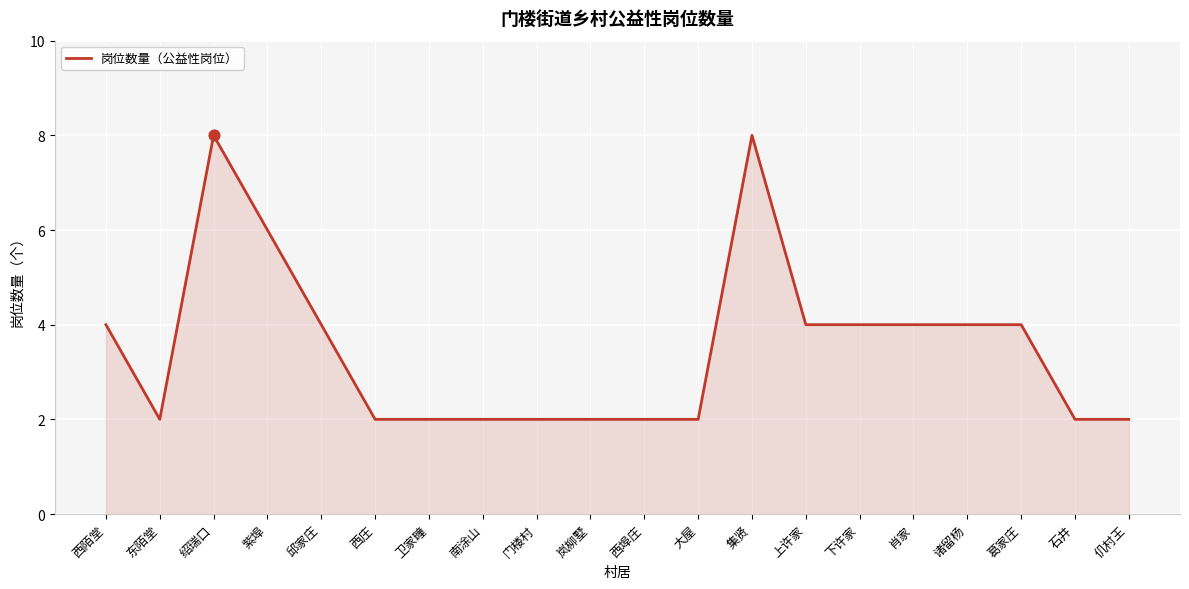

What is the ratio of the value at 西埠庄 to the value at 石井?

1.0